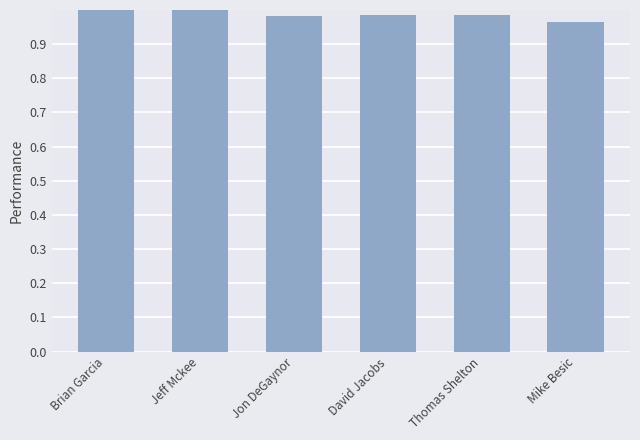

How many series are shown in this chart?

1